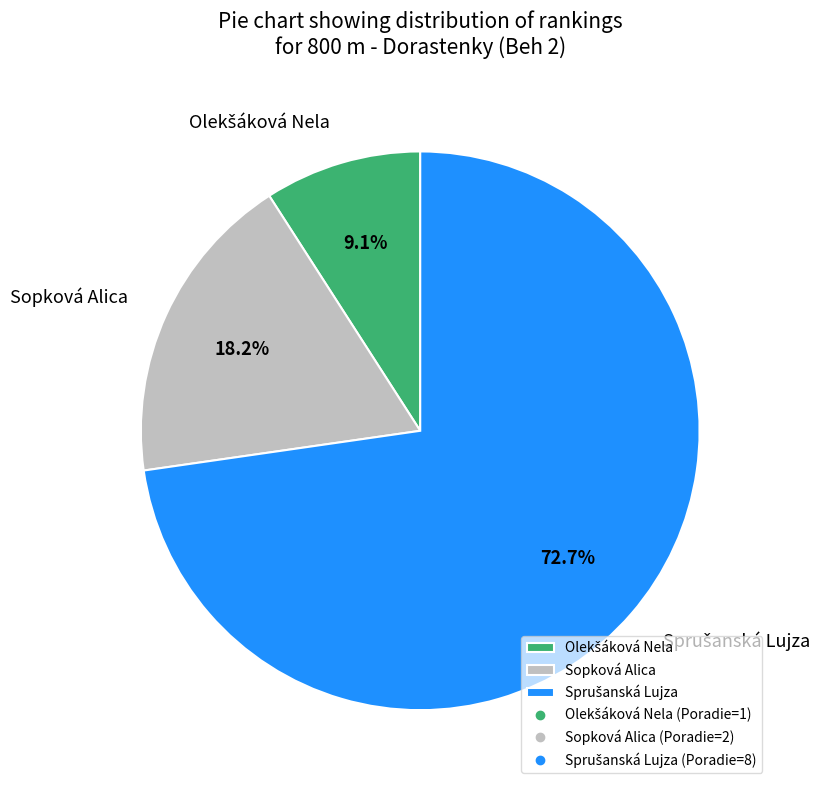

To the nearest percent, what percentage of the pie is Sopková Alica?

18%